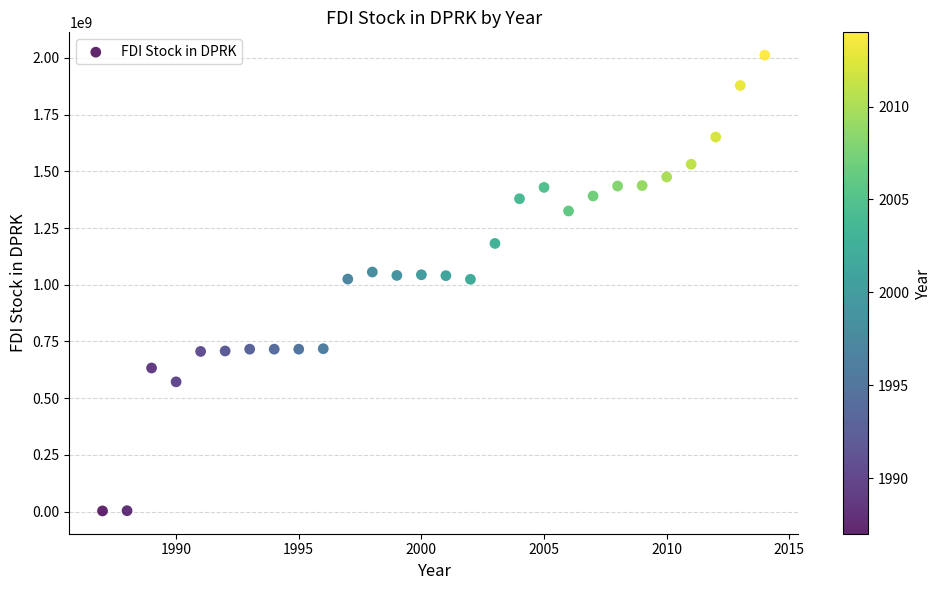

What is the range of Y values (max minus min)?

2009000000